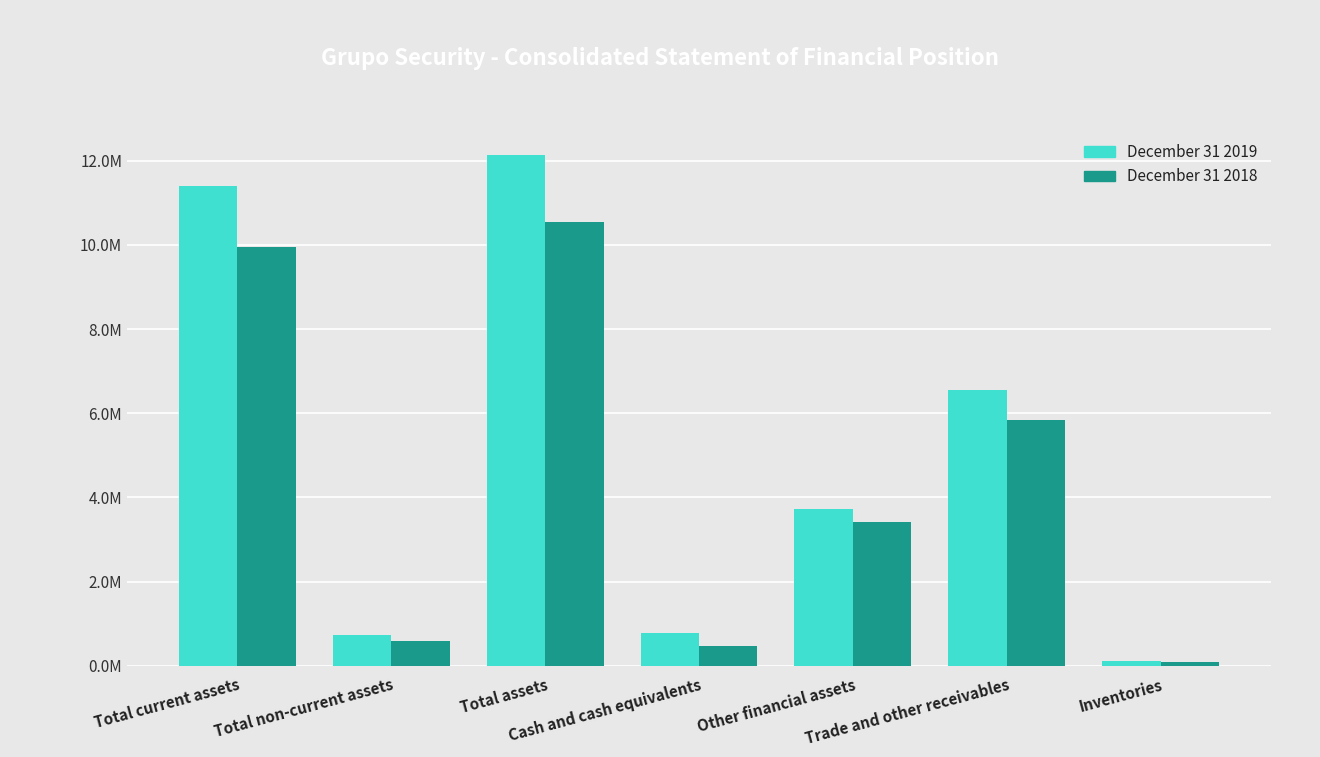

Reading left to right, transcribe all the data shown in this chart.

December 31 2019: Total current assets=11390645.8	Total non-current assets=730355.0	Total assets=12121000.9	Cash and cash equivalents=791823.9	Other financial assets=3738514.3	Trade and other receivables=6560005.5	Inventories=124009.2
December 31 2018: Total current assets=9947289.6	Total non-current assets=595398.2	Total assets=10542687.7	Cash and cash equivalents=472889.7	Other financial assets=3412740.0	Trade and other receivables=5833242.1	Inventories=86580.7